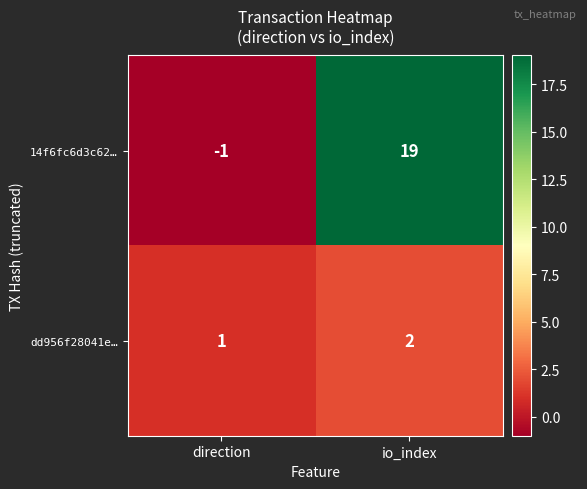

At which label is 14f6fc6d3c62… closest to 9?

direction